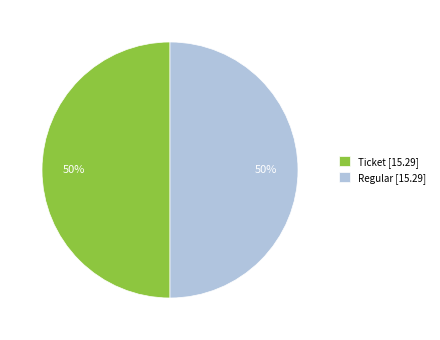

To the nearest percent, what percentage of the pie is Ticket [15.29]?

50%